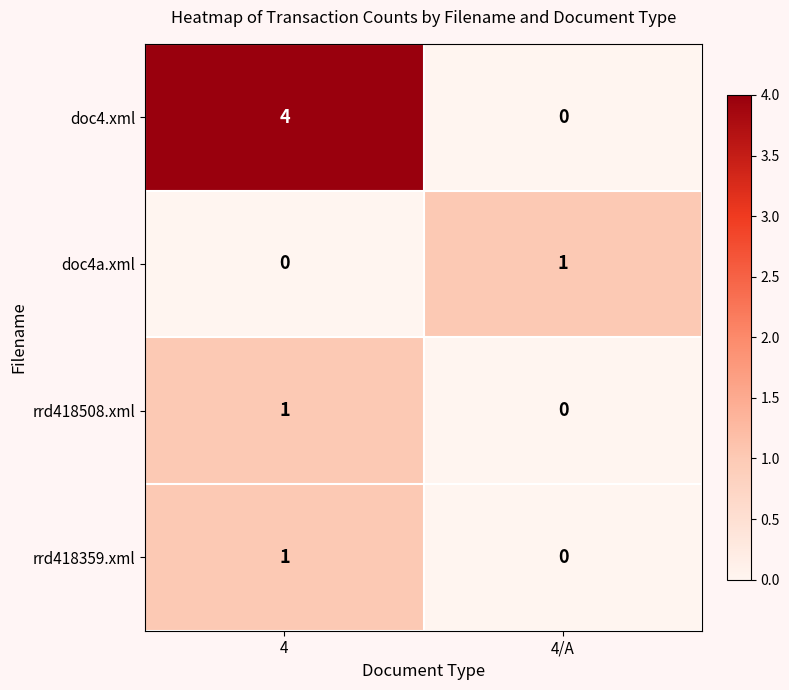

True or false: doc4a.xml has a value of 1 at 4/A.

True